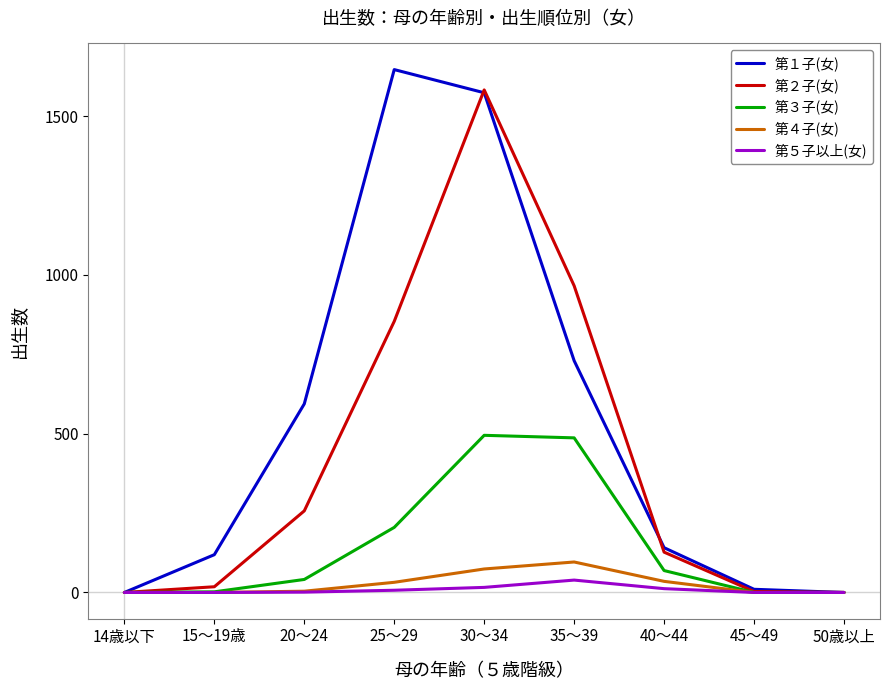

True or false: 第５子以上(女) has a value of 0 at 45～49.

True